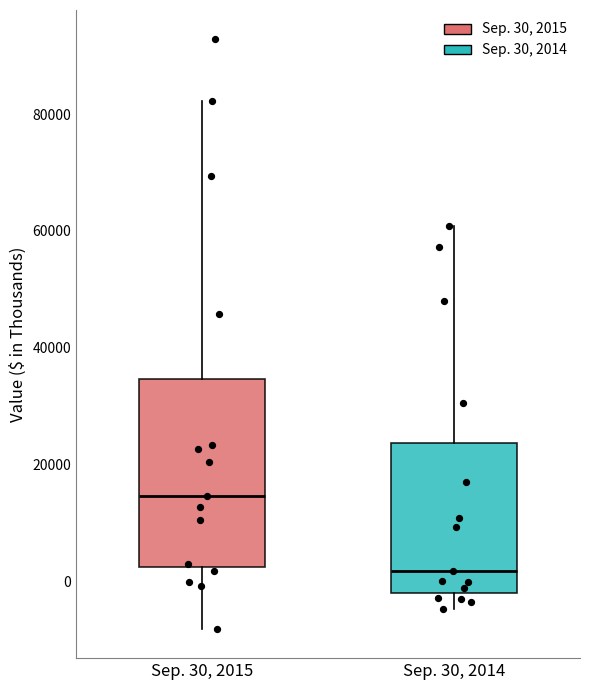

Reading left to right, read every box against the y-axis: the position of its median line, the range the box covers, and the ends of its whiskers. The values are not printed on the chart, so give them approximately, as read against the axis.

Sep. 30, 2015: median 14000, box 2000 to 34000, whiskers -8000 to 82000
Sep. 30, 2014: median 2000, box -2000 to 24000, whiskers -4000 to 60000